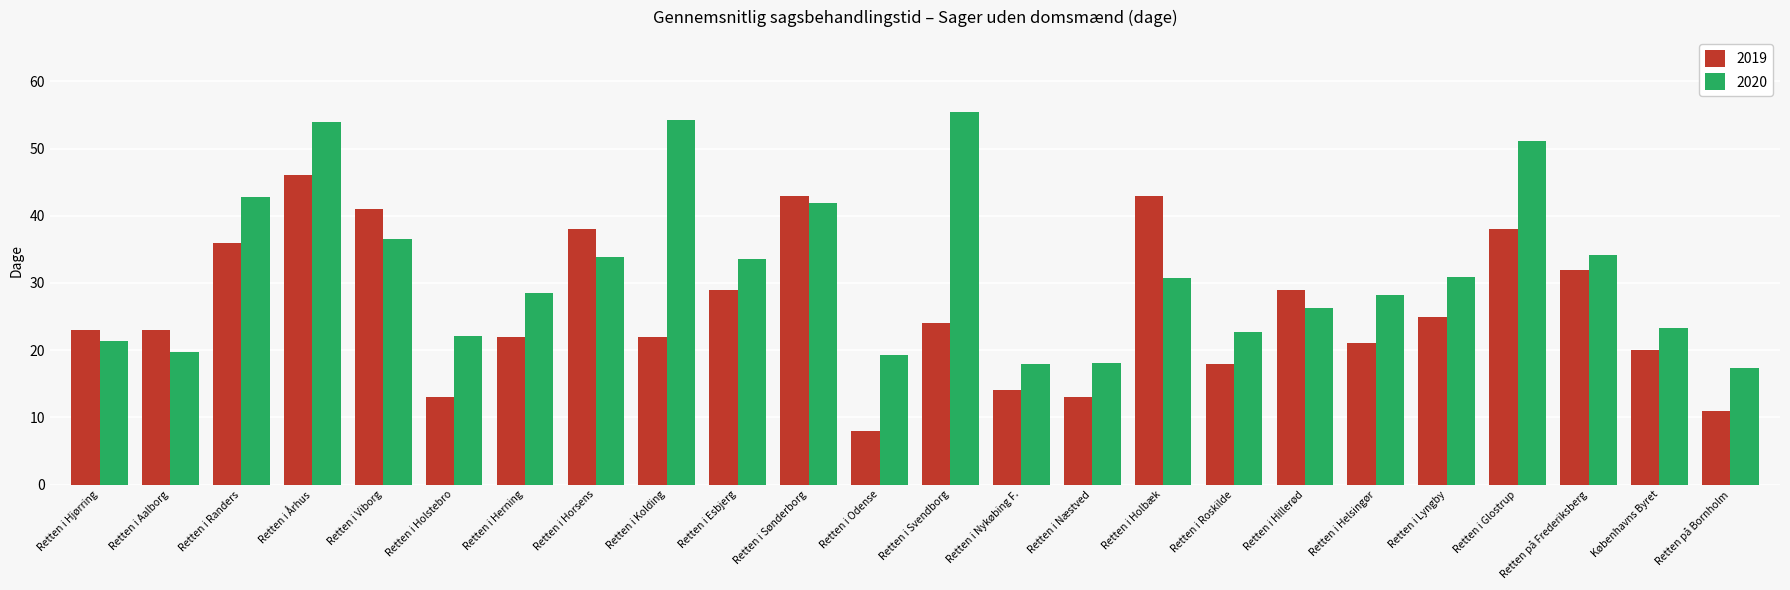

Where is 2020 nearest to the value 36?

Retten i Viborg